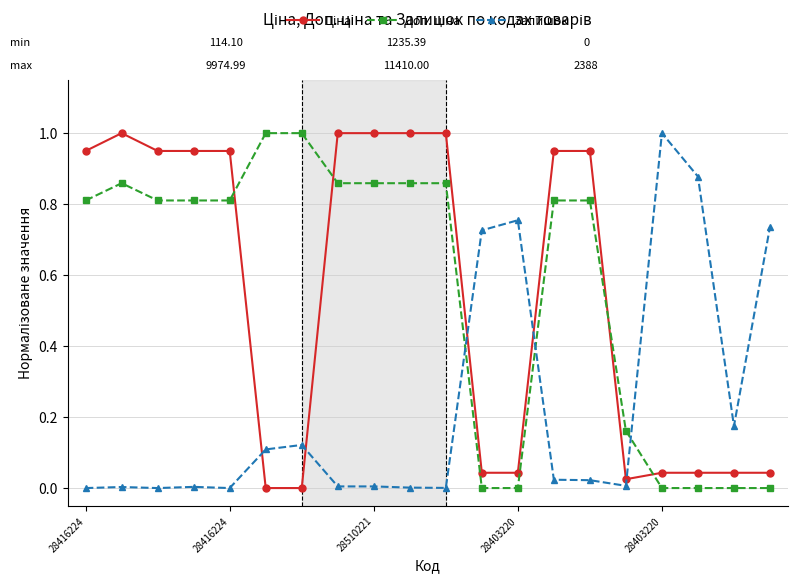

Is this an area chart (filled region under the line)?

No